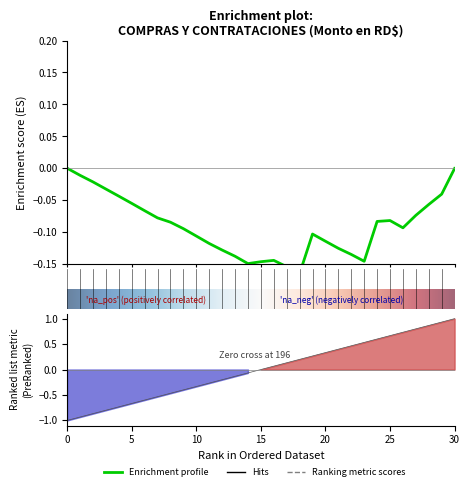

How many values are above zero?

15